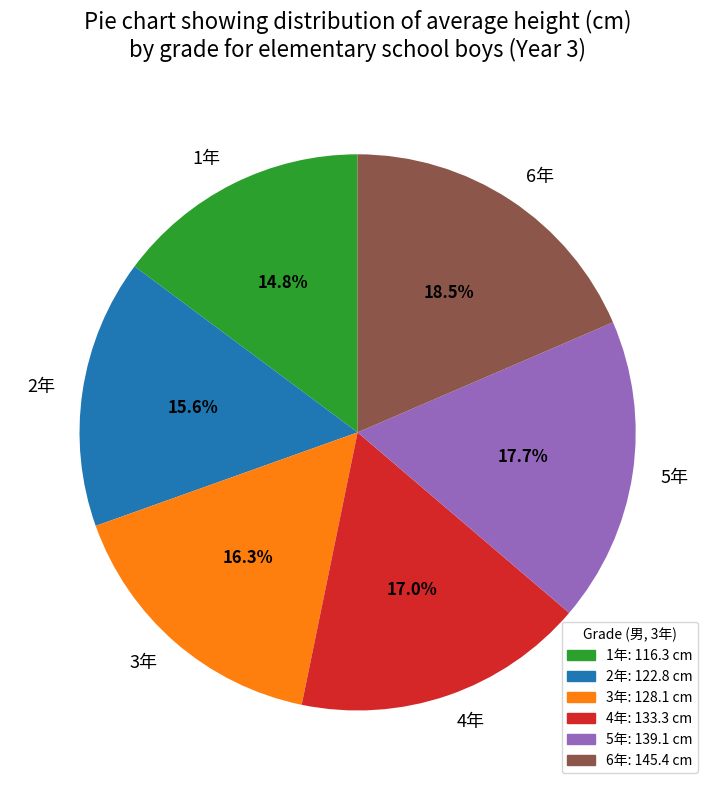

What is the largest slice in the pie chart?

6年